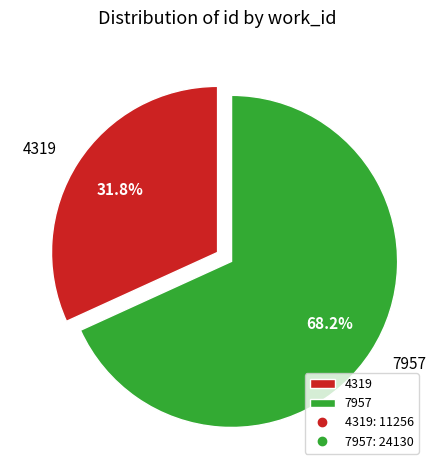

To the nearest percent, what is the difference between the largest and smallest slice percentages?

36%